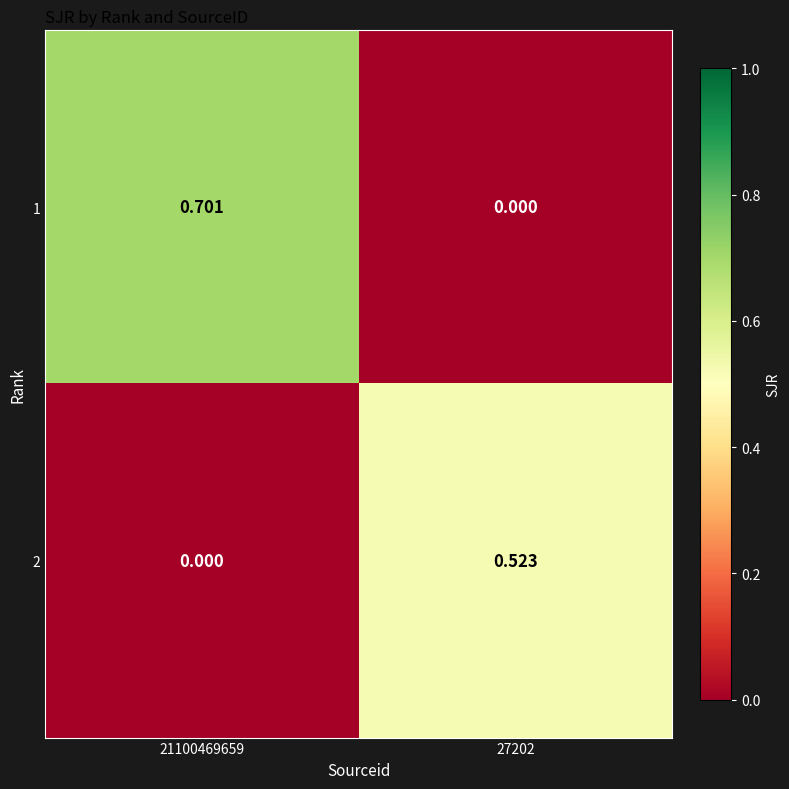

Is the value of 2 at 27202 greater than the value of 1 at 27202?

Yes